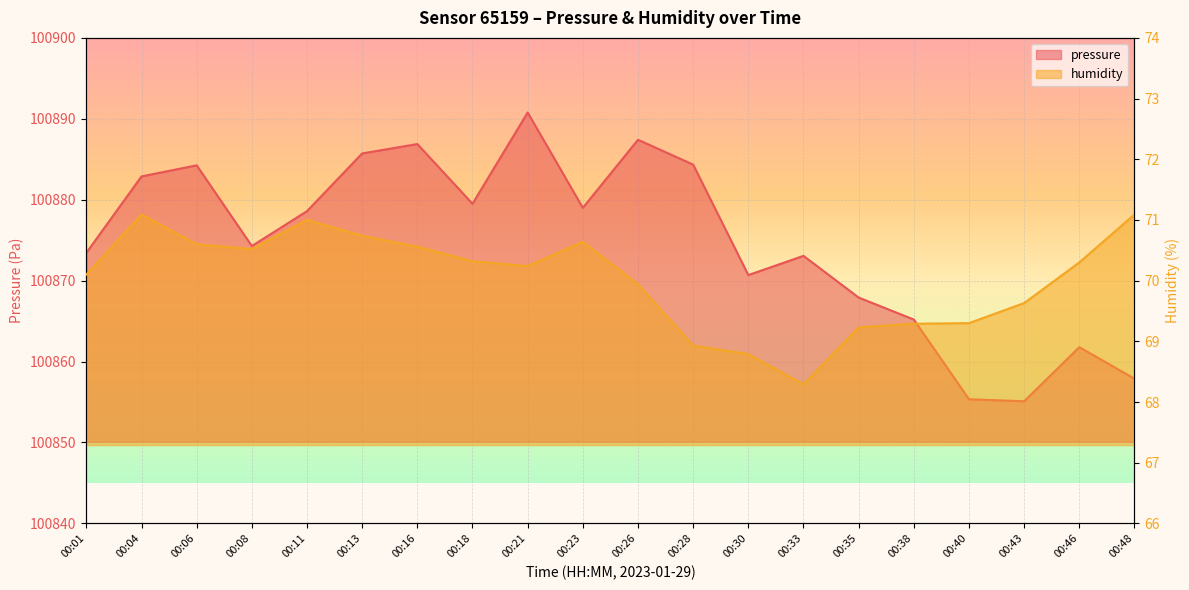

At how many categories does at least one series exceed 38290?

20